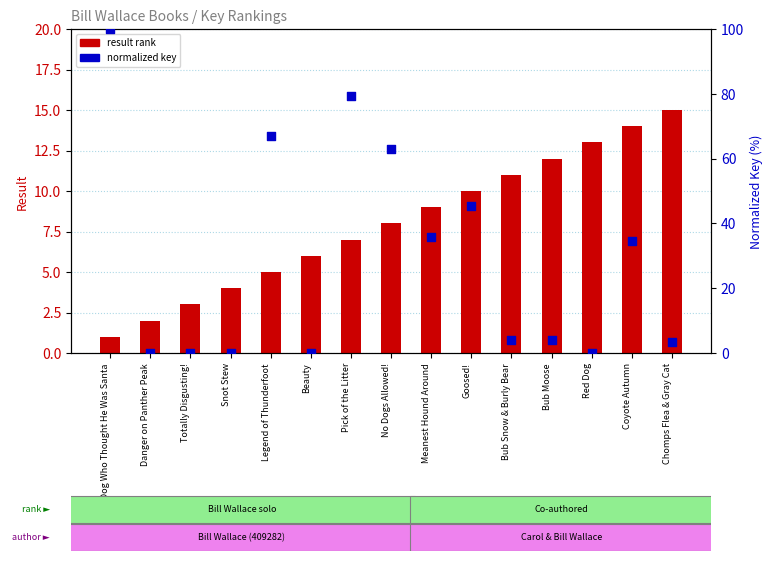

What are all the series names shown in the legend?

result rank, normalized key